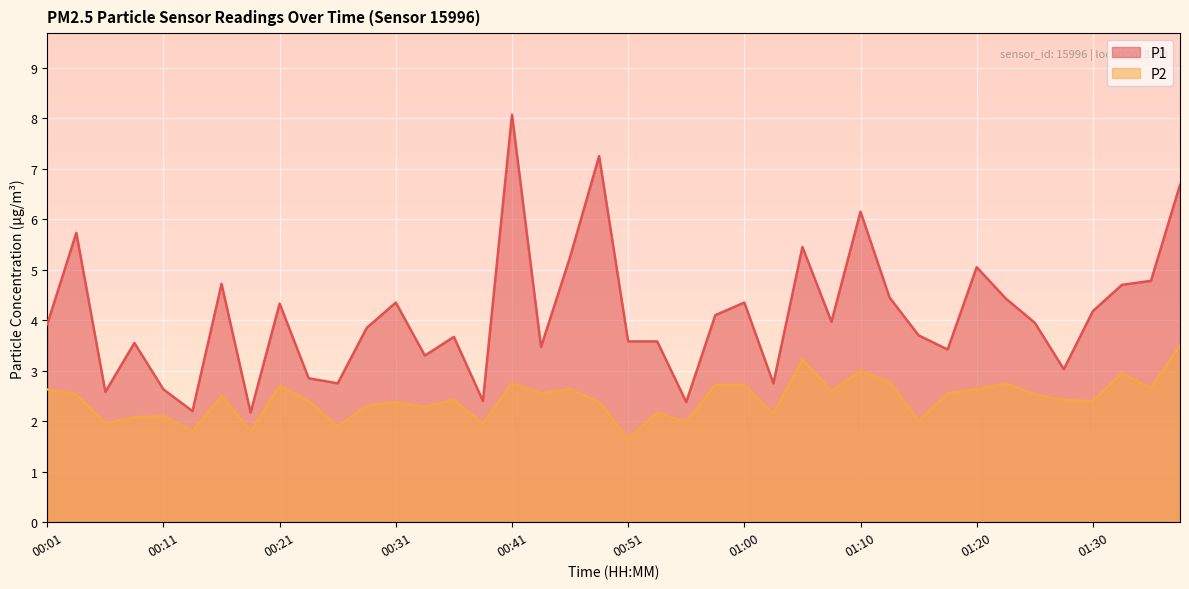

Count the number of data series in this chart.

2